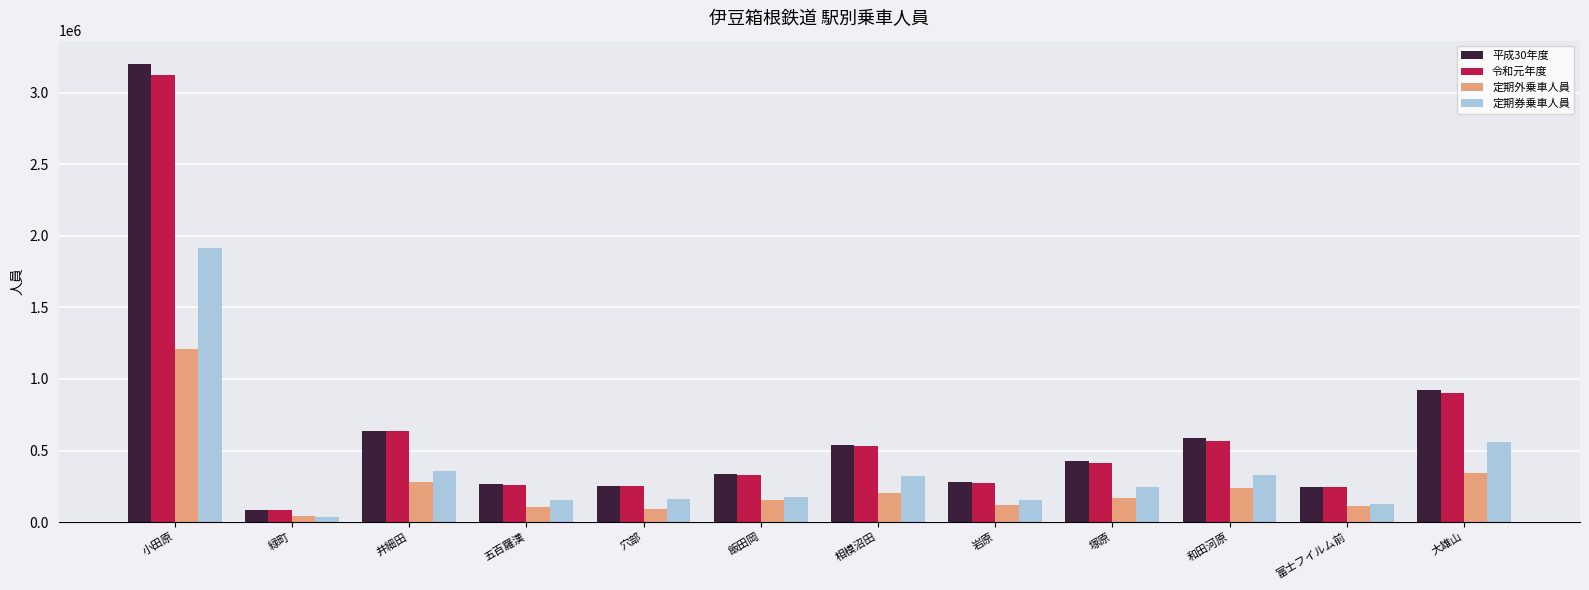

Is the value of 定期券乗車人員 at 小田原 greater than the value of 定期外乗車人員 at 相模沼田?

Yes